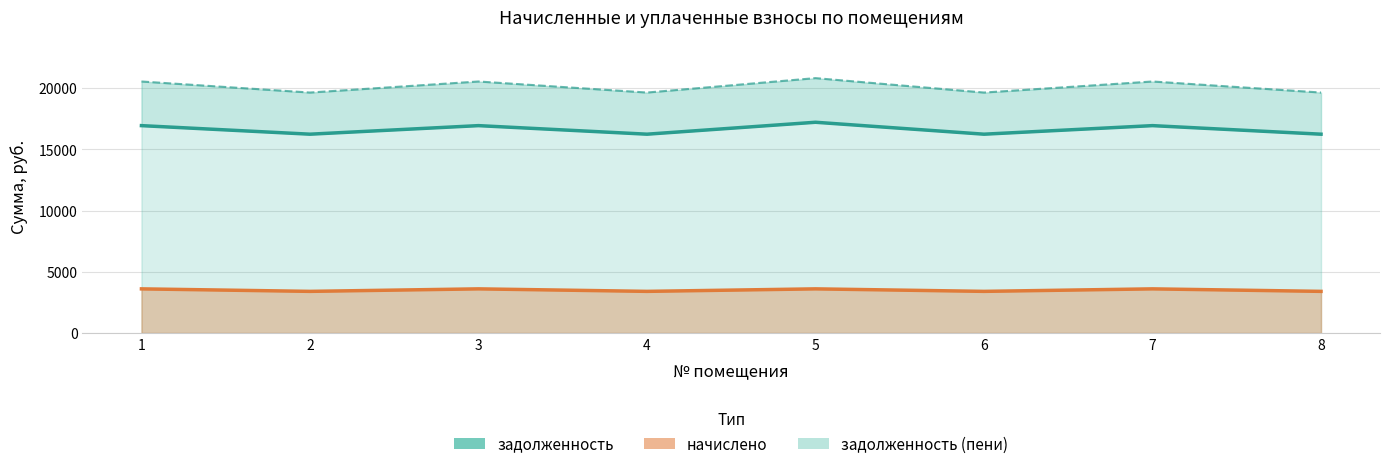

True or false: the data shows 8791.2 at 8.

False